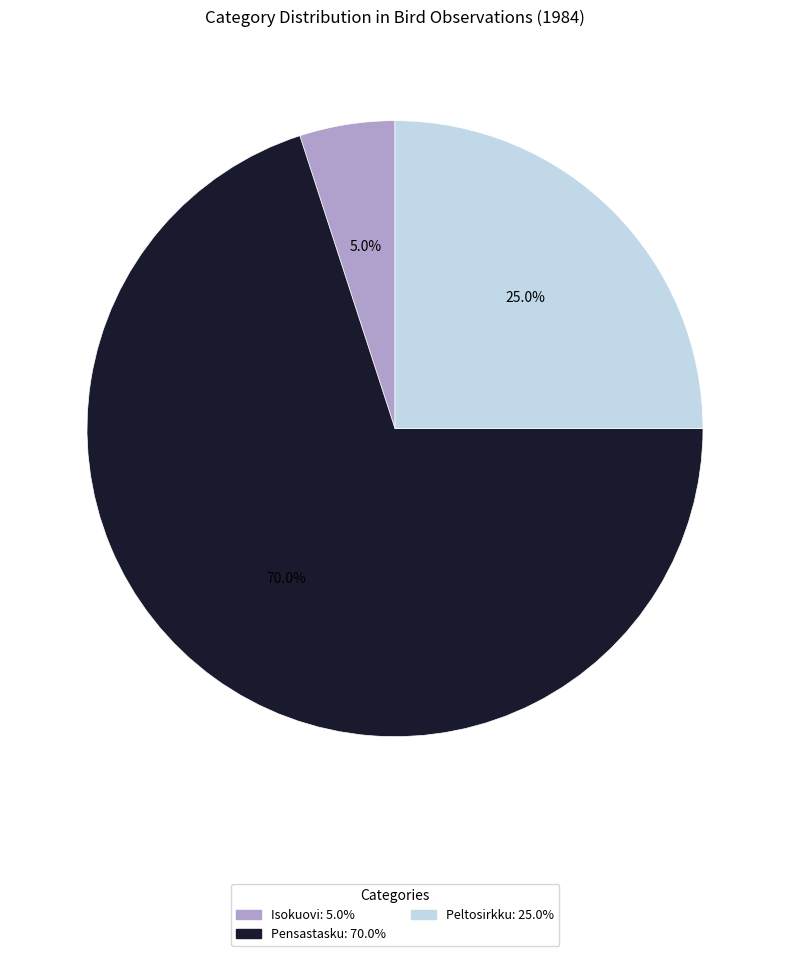

How many segments does this pie chart have?

3